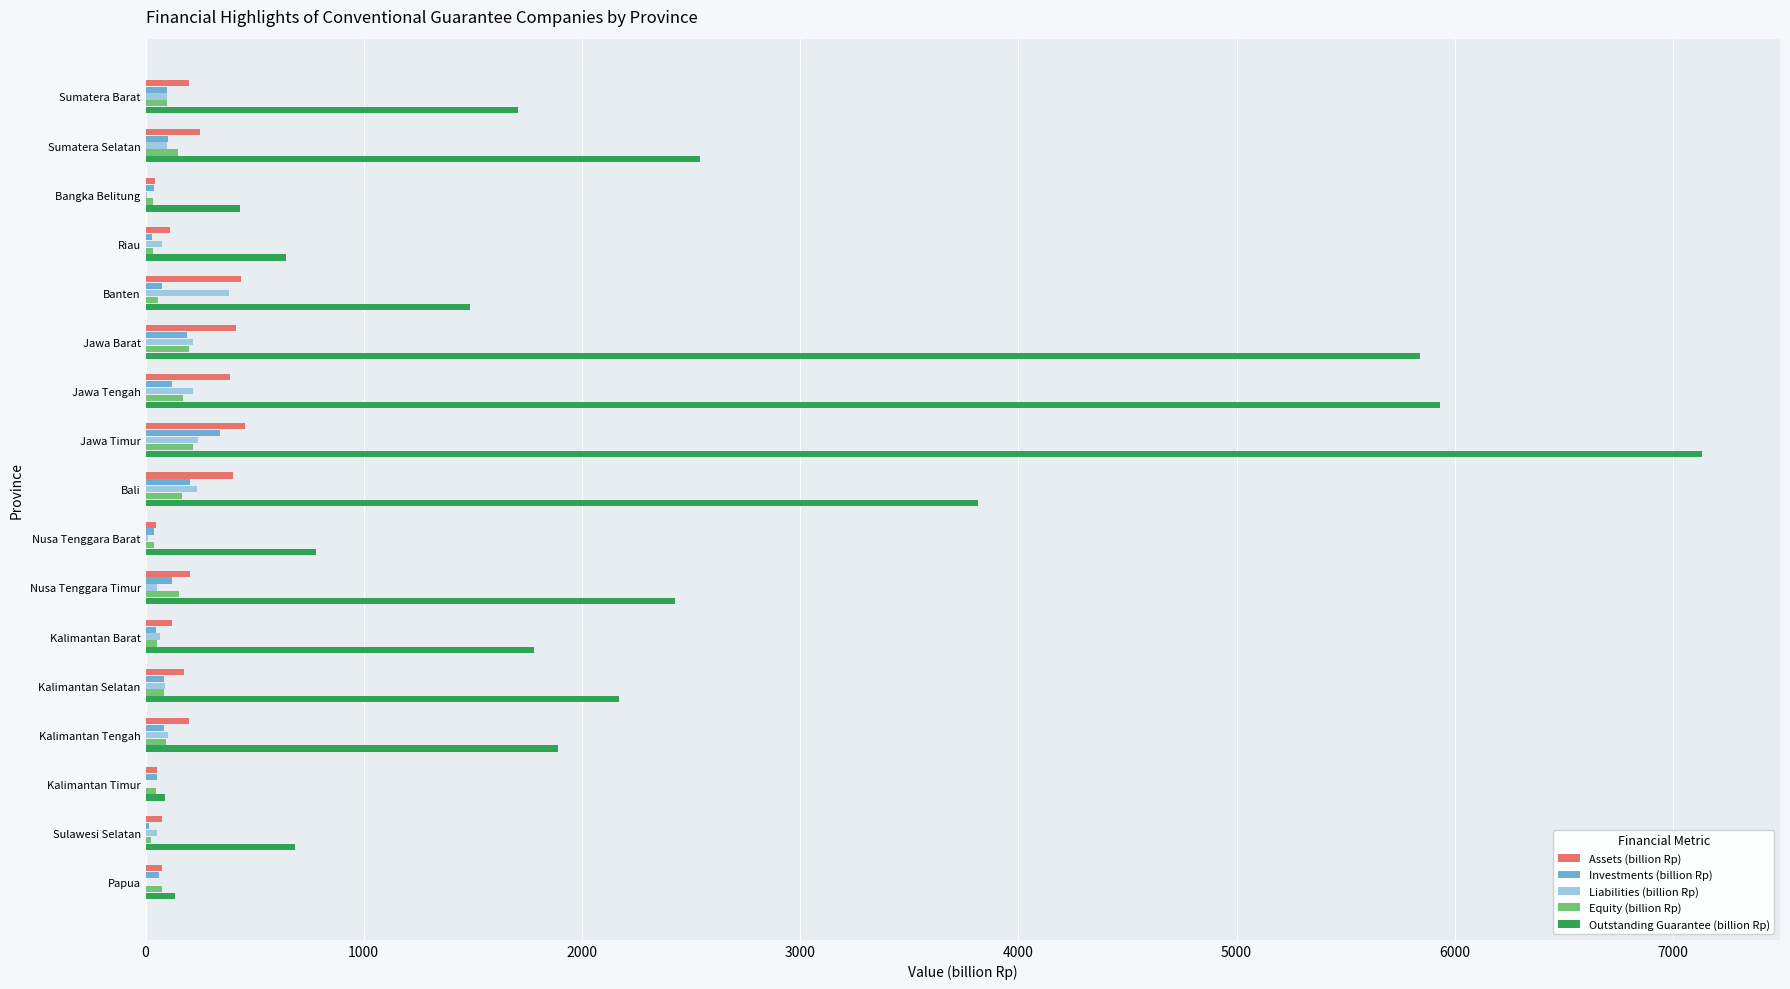

Which category has the highest value across all series?

Jawa Timur